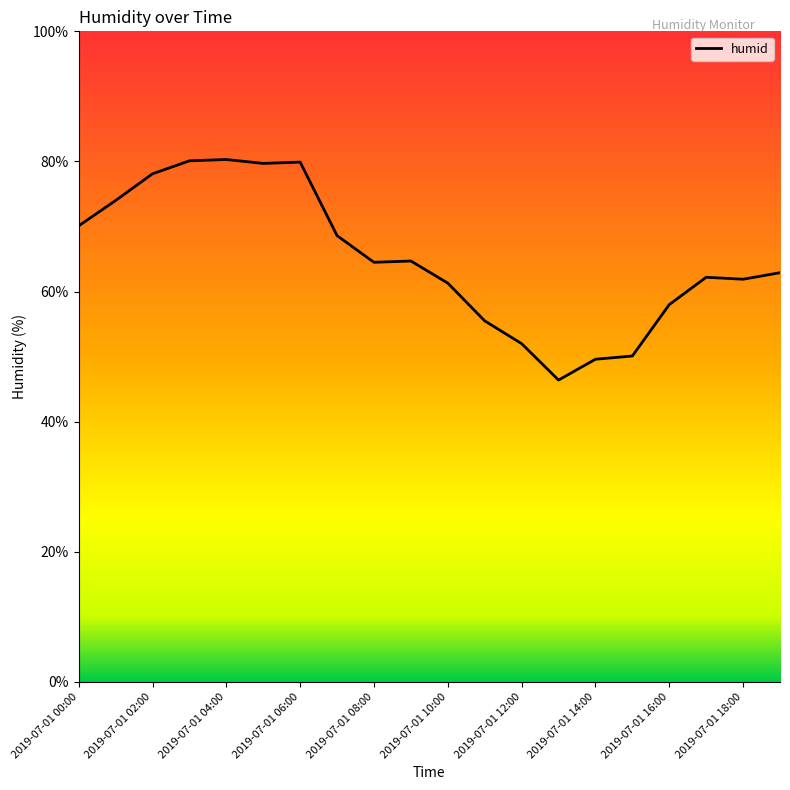

What is the difference between the maximum and minimum values?

33.9